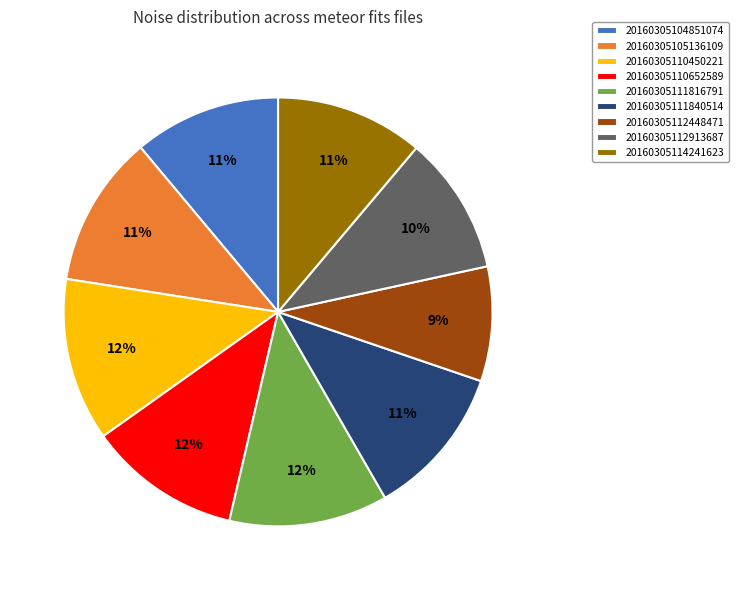

Does 20160305111840514 represent more than half of the total?

No